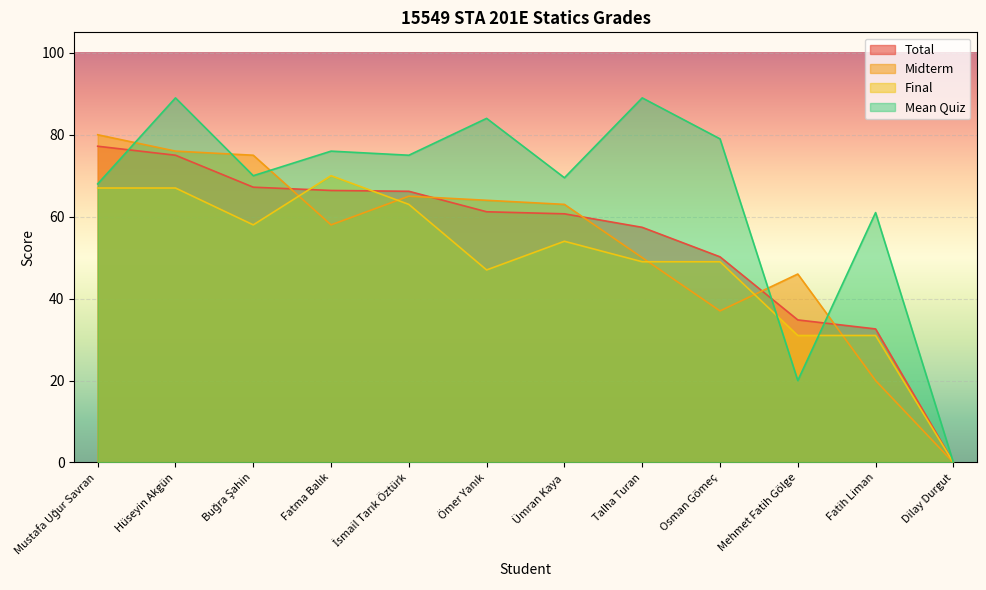

The value of Midterm at Osman Gömeç is 59.9. True or false?

False